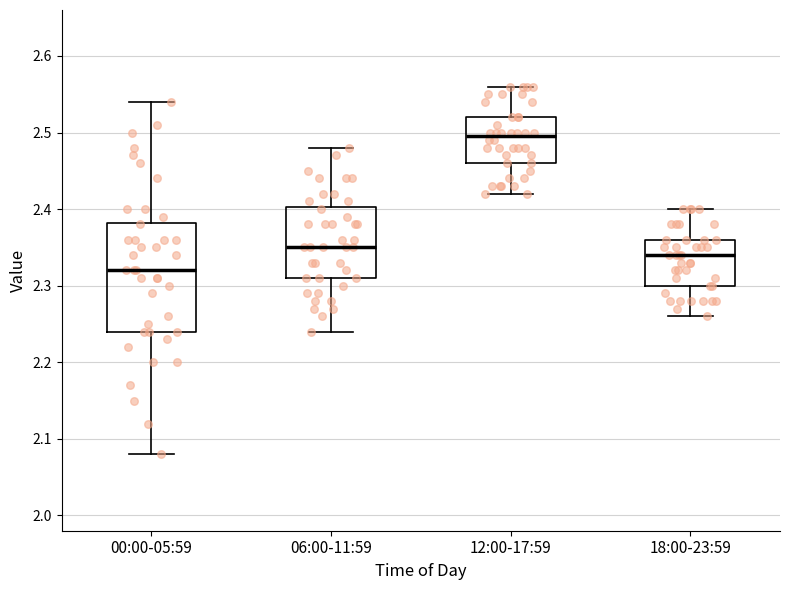

Reading left to right, read every box against the y-axis: the position of its median line, the range the box covers, and the ends of its whiskers. The values are not printed on the chart, so give them approximately, as read against the axis.

00:00-05:59: median 2.32, box 2.24 to 2.38, whiskers 2.08 to 2.54
06:00-11:59: median 2.35, box 2.31 to 2.40, whiskers 2.24 to 2.48
12:00-17:59: median 2.50, box 2.46 to 2.52, whiskers 2.42 to 2.56
18:00-23:59: median 2.34, box 2.30 to 2.36, whiskers 2.26 to 2.40